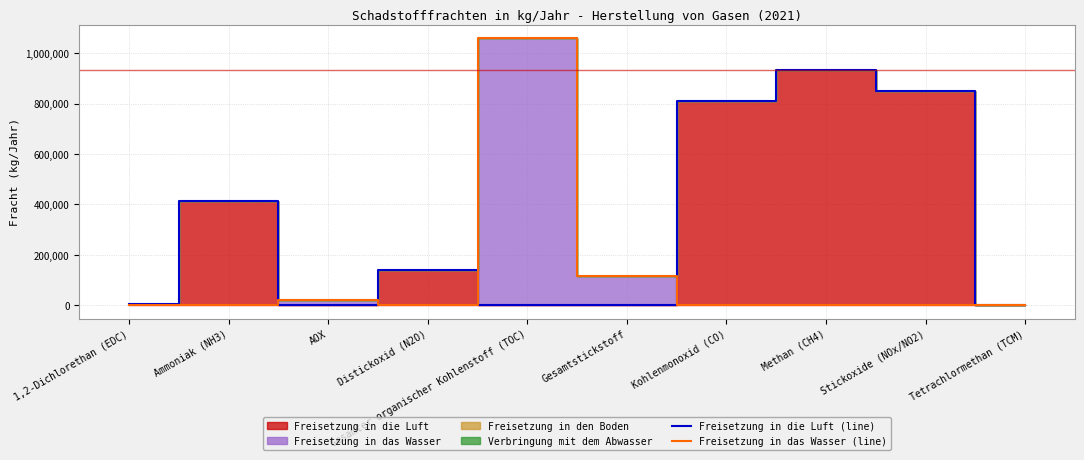

Between Distickoxid (N2O) and Gesamter organischer Kohlenstoff (TOC), which series saw the biggest shift?

Freisetzung in das Wasser (line)